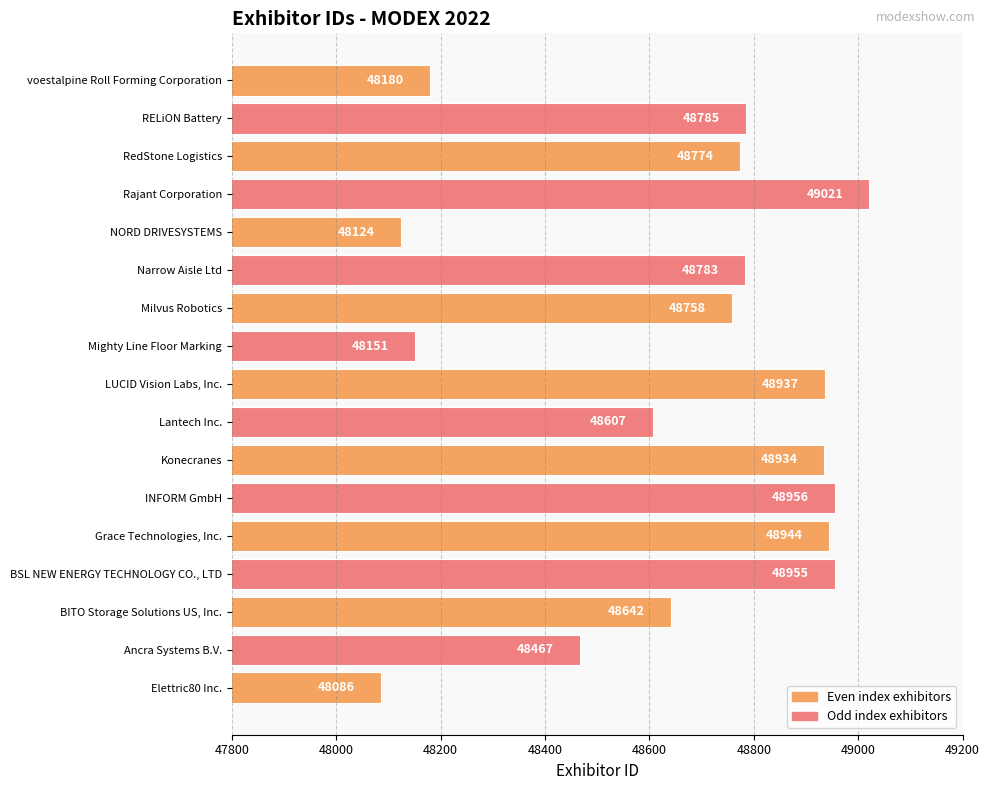

Rank the categories by value from highest to lowest.

Rajant Corporation, INFORM GmbH, BSL NEW ENERGY TECHNOLOGY CO., LTD, Grace Technologies, Inc., LUCID Vision Labs, Inc., Konecranes, RELiON Battery, Narrow Aisle Ltd, RedStone Logistics, Milvus Robotics, BITO Storage Solutions US, Inc., Lantech Inc., Ancra Systems B.V., voestalpine Roll Forming Corporation, Mighty Line Floor Marking, NORD DRIVESYSTEMS, Elettric80 Inc.